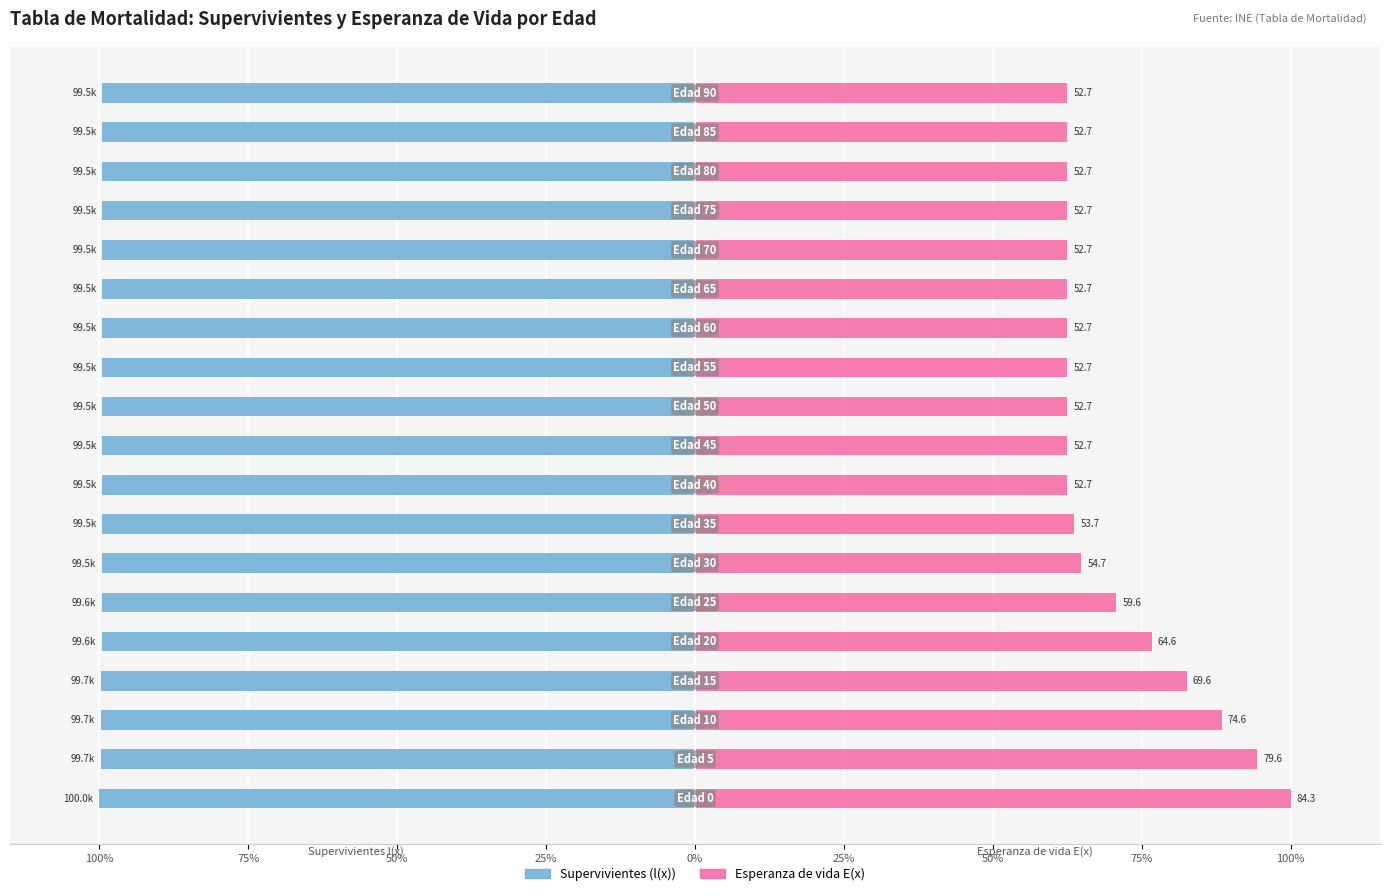

What is the greatest value displayed?

100.0